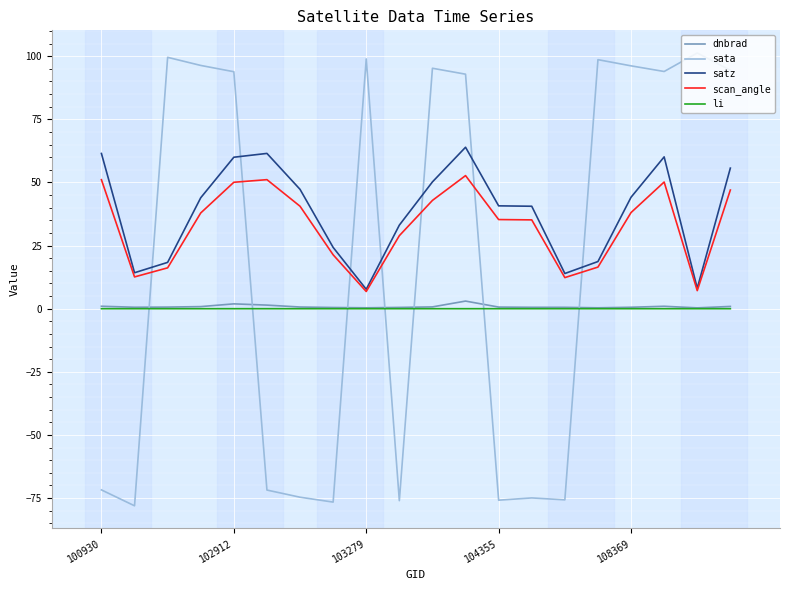

Which series has the largest range (max minus min)?

sata